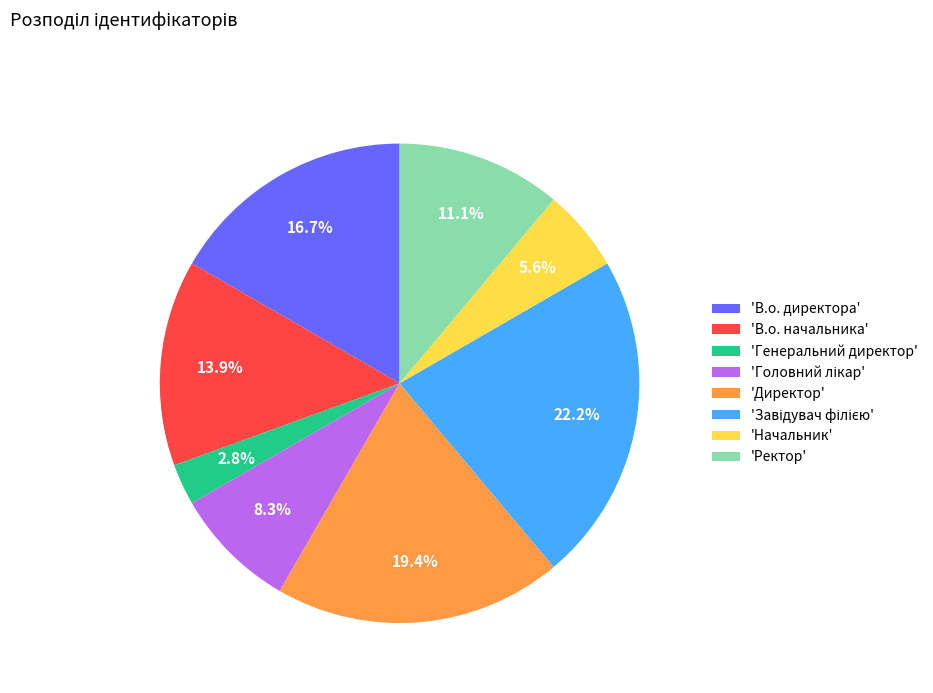

Which slice is the smallest?

'Генеральний директор'